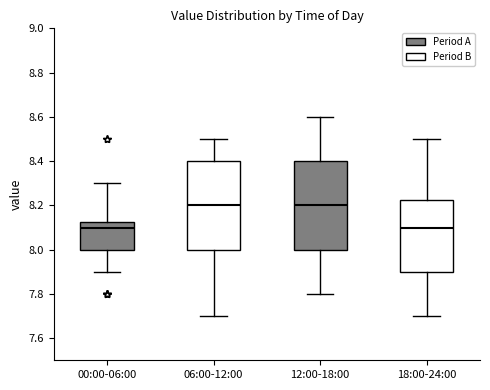

Reading left to right, read every box against the y-axis: the position of its median line, the range the box covers, and the ends of its whiskers. The values are not printed on the chart, so give them approximately, as read against the axis.

00:00-06:00: median 8.10, box 8.00 to 8.12, whiskers 7.90 to 8.30
06:00-12:00: median 8.20, box 8.00 to 8.40, whiskers 7.70 to 8.50
12:00-18:00: median 8.20, box 8.00 to 8.40, whiskers 7.80 to 8.60
18:00-24:00: median 8.10, box 7.90 to 8.22, whiskers 7.70 to 8.50